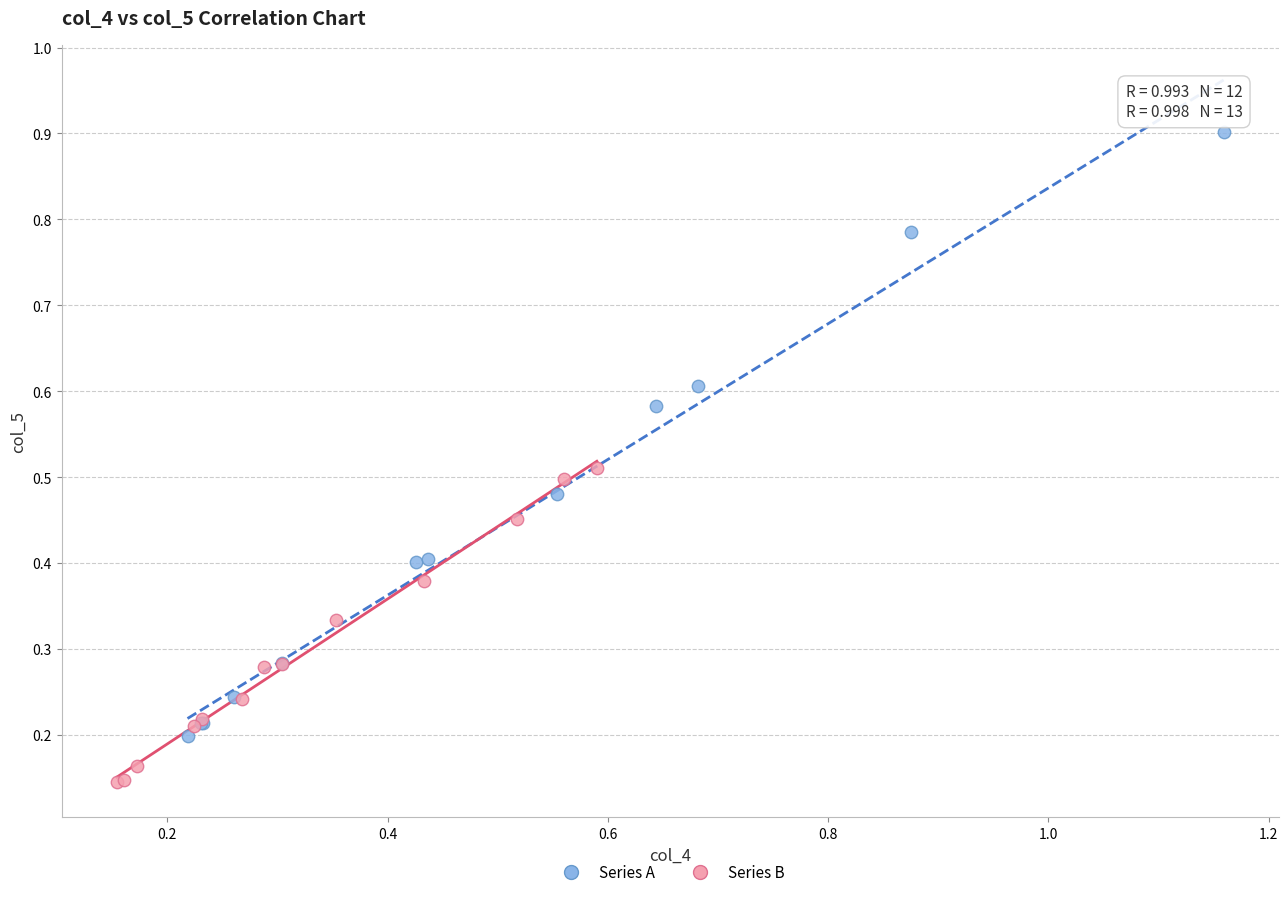

Which series reaches the maximum Y coordinate?

Series A